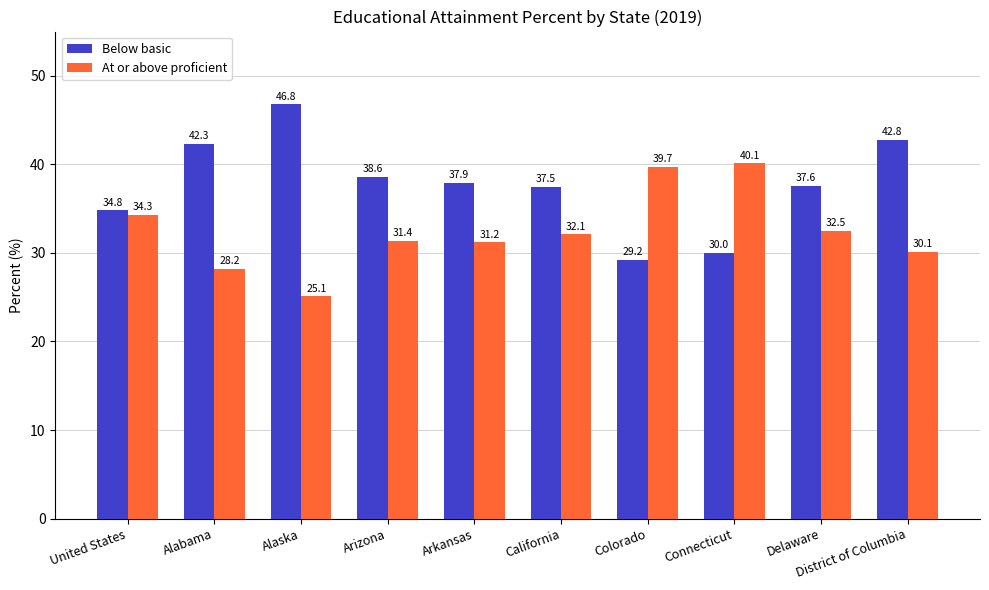

The value of Below basic at Arkansas is 37.9. True or false?

True